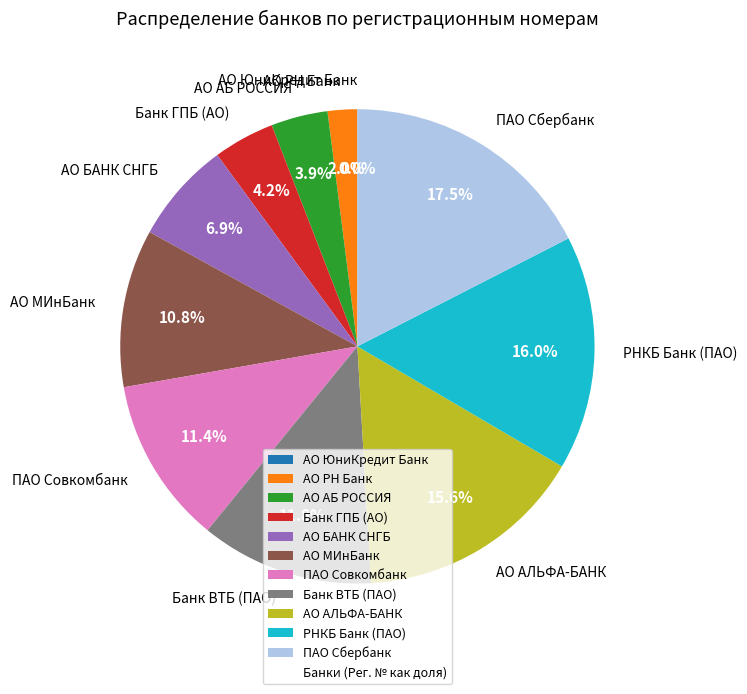

Which category has the biggest portion of the pie?

ПАО Сбербанк